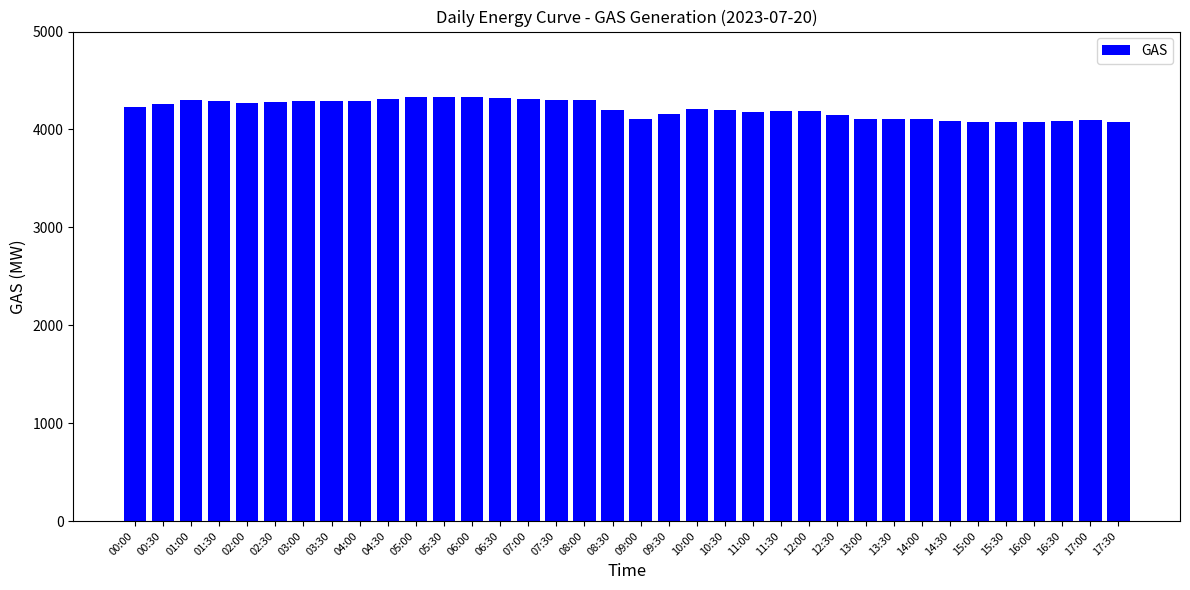

At which label does the data first exceed 4212?

00:00